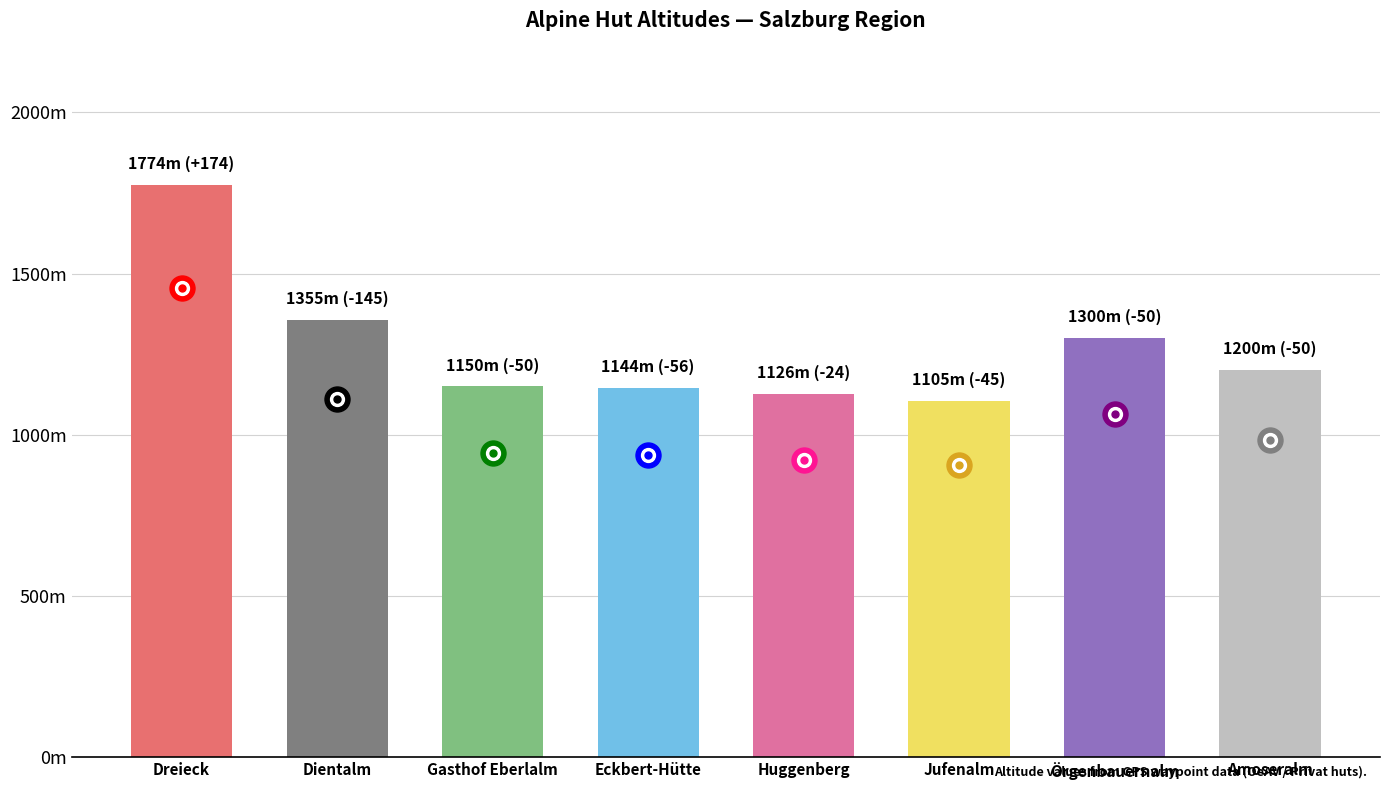

What is the maximum value shown in the chart?

1774